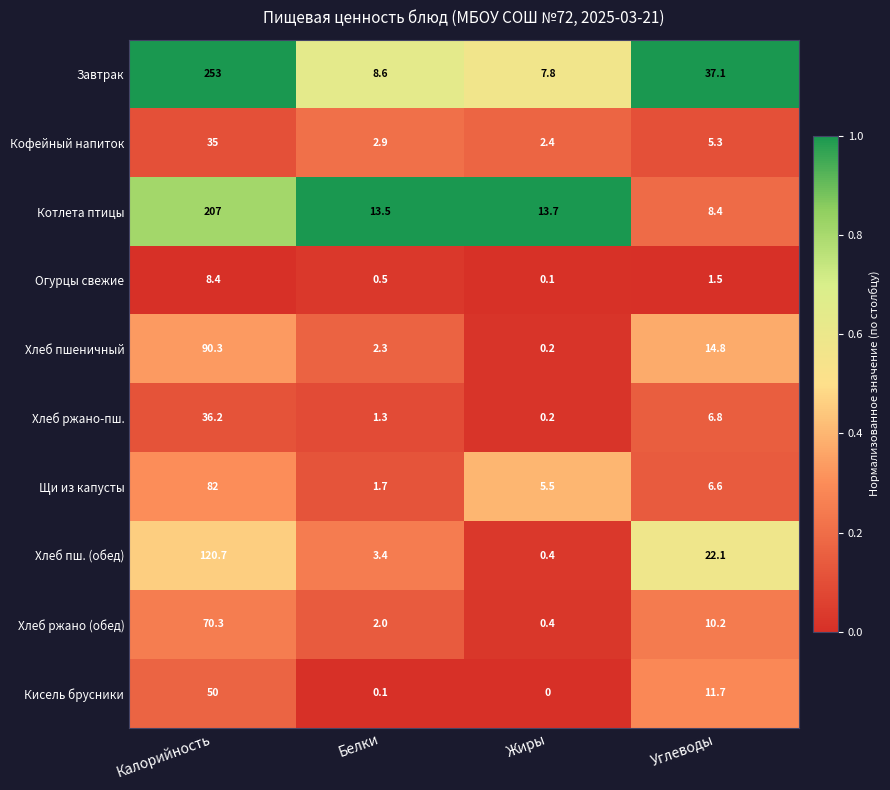

Which category has the lowest value in the Хлеб пшеничный series?

Жиры